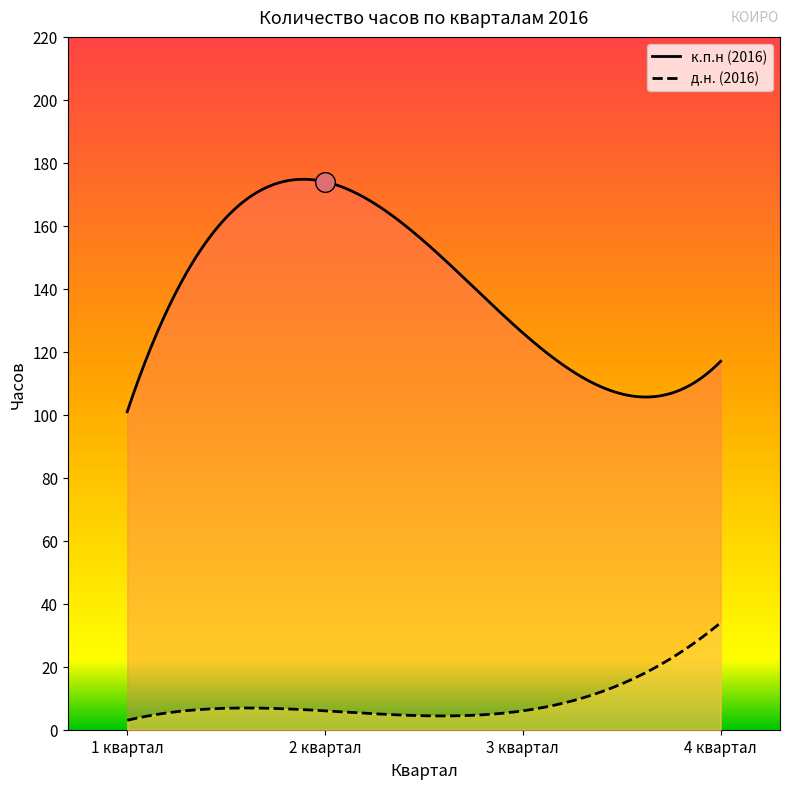

Is the value of д.н. (2016) at 4 квартал greater than the value of к.п.н (2016) at 4 квартал?

No